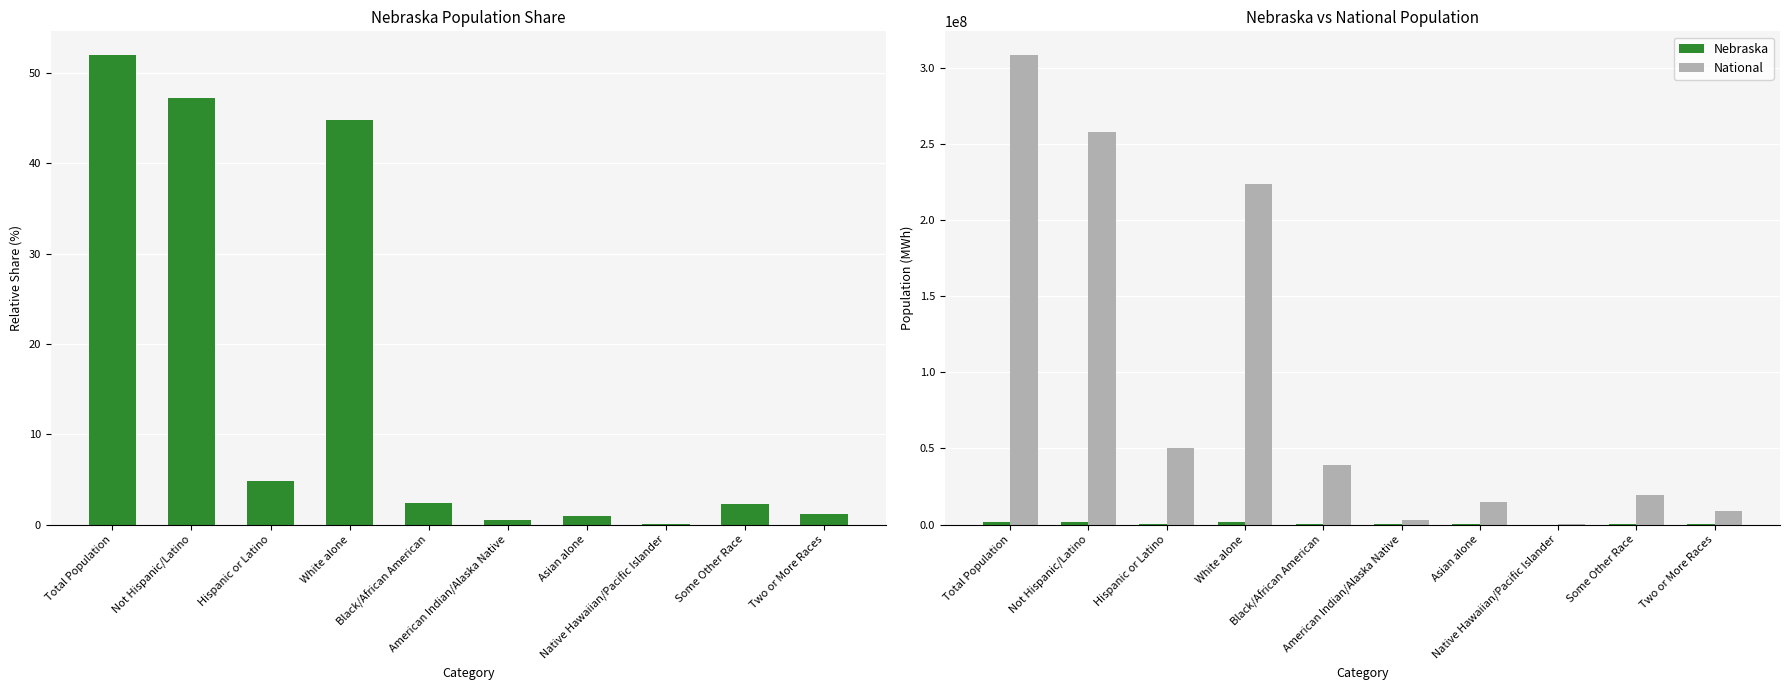

How many data points in Nebraska are above 82885?

4